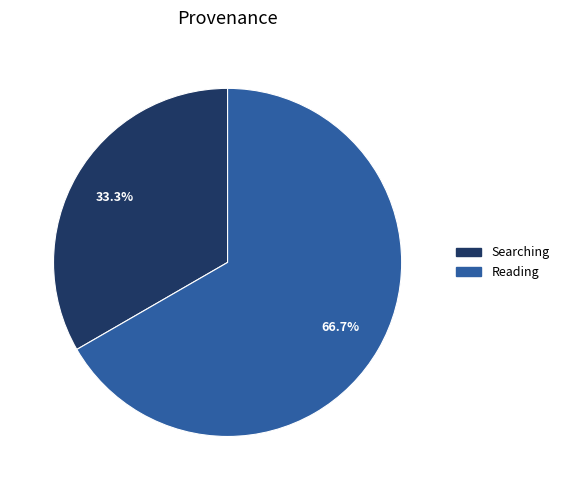

Approximately how many times larger is the value at Searching compared to Reading?

0.5